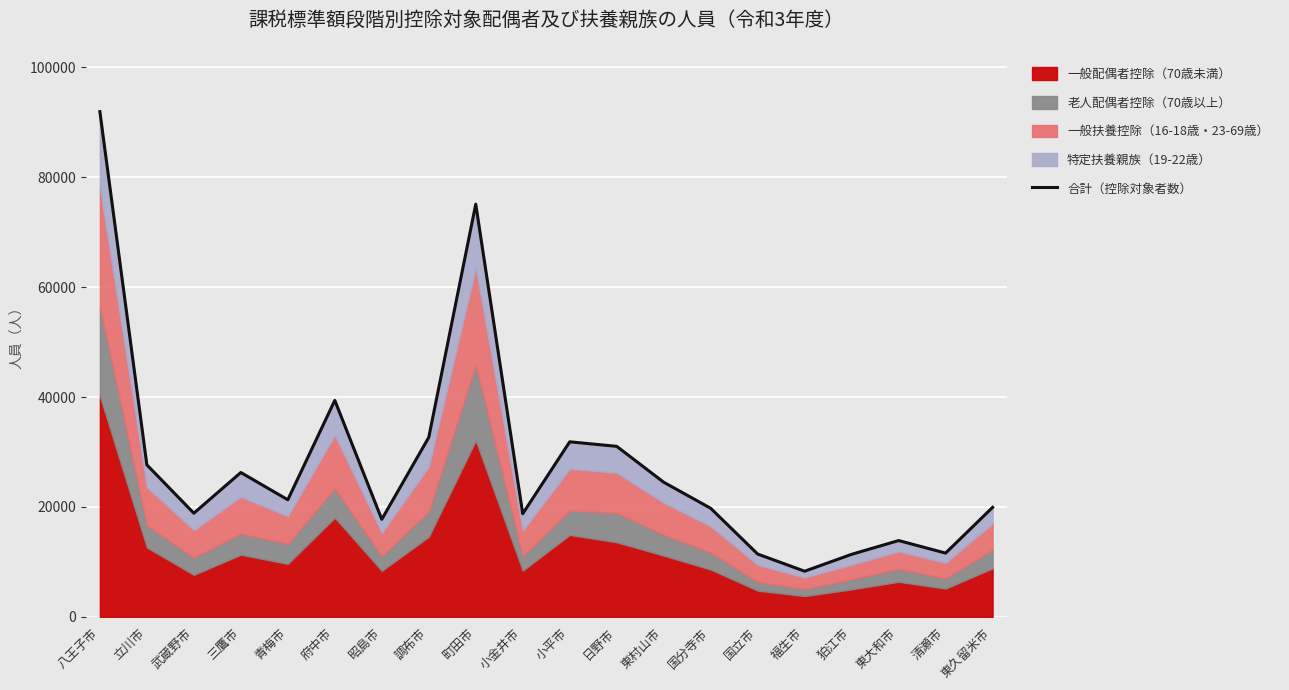

List the labels in order of value, largest first.

八王子市, 町田市, 府中市, 調布市, 小平市, 日野市, 立川市, 三鷹市, 東村山市, 青梅市, 東久留米市, 国分寺市, 武蔵野市, 小金井市, 昭島市, 東大和市, 清瀬市, 国立市, 狛江市, 福生市